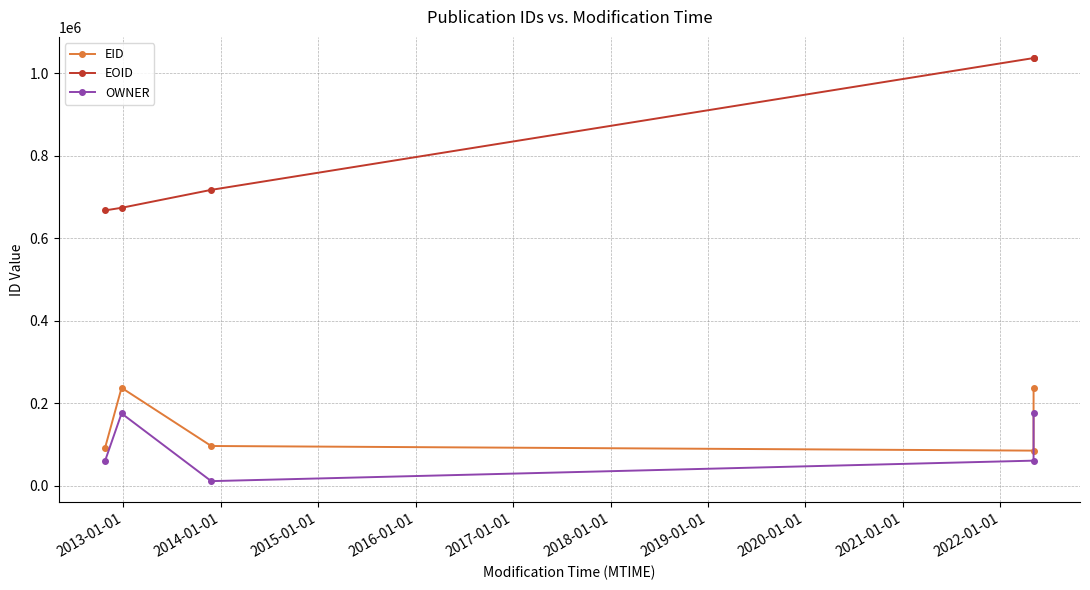

How many interior local valleys does the EID series have?

1